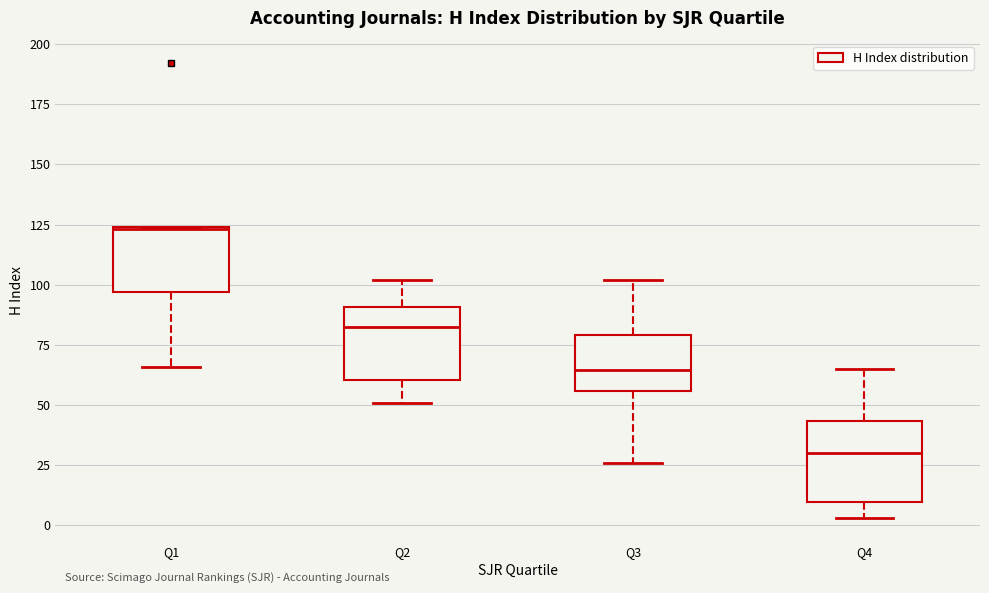

Reading left to right, transcribe this box plot: for each box, give where its median line is, the range the box spans, and where its two whiskers end, as read against the y-axis. The values are not printed on the chart, so give them approximately, as read against the axis.

Q1: median 125, box 95 to 125, whiskers 65 to 125
Q2: median 85, box 60 to 90, whiskers 50 to 100
Q3: median 65, box 55 to 80, whiskers 25 to 100
Q4: median 30, box 10 to 45, whiskers 5 to 65